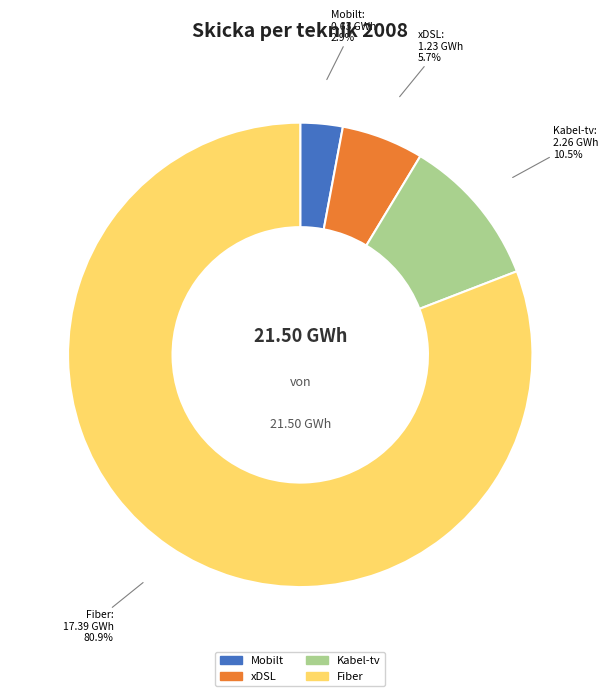

Count the number of slices in the pie.

4